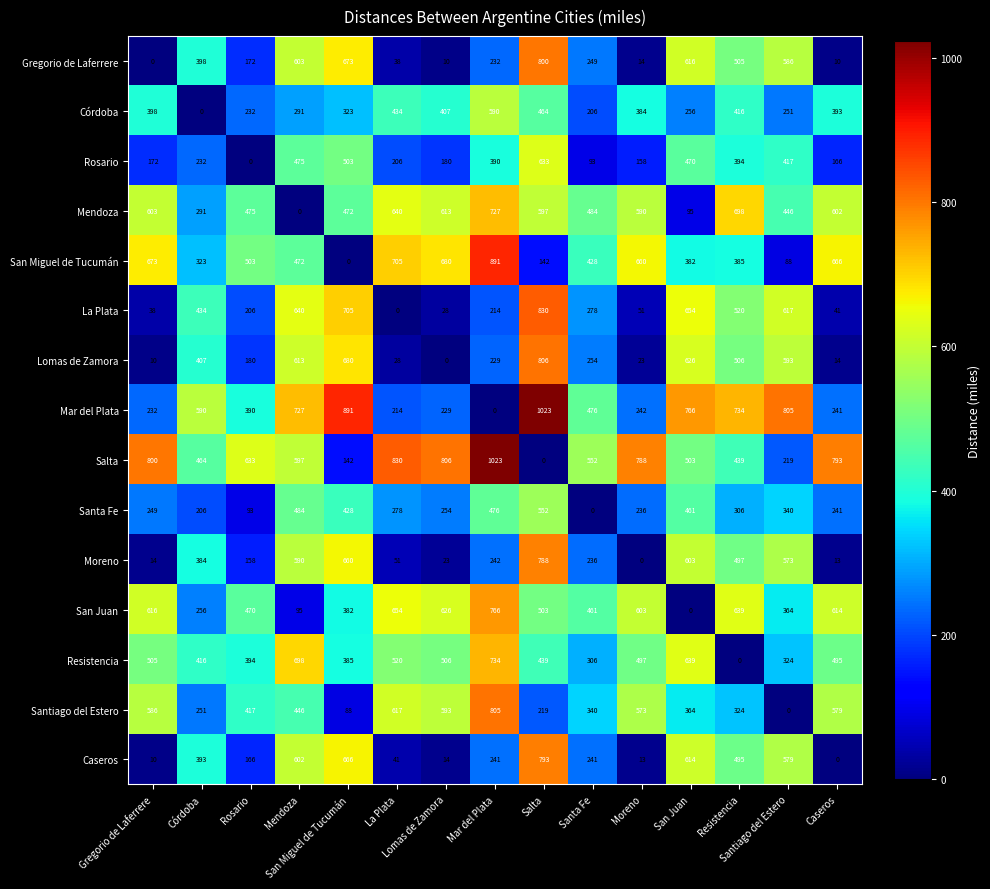

Which has a higher value, Moreno or Santiago del Estero?

Santiago del Estero